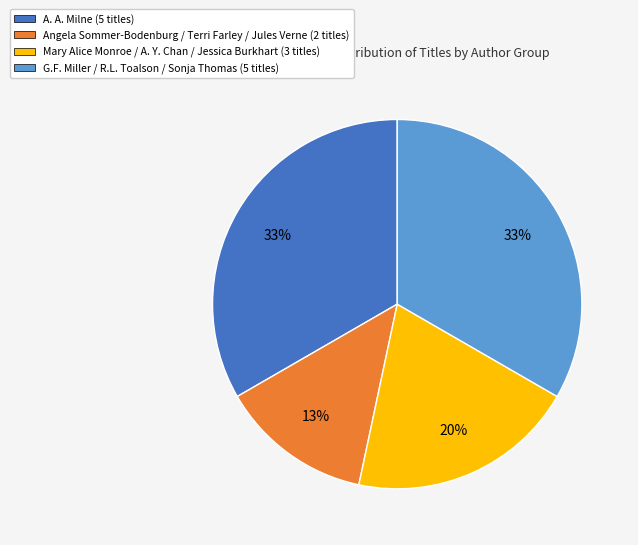

Is the sum of G.F. Miller / R.L. Toalson / Sonja Thomas and A. A. Milne greater than half?

Yes